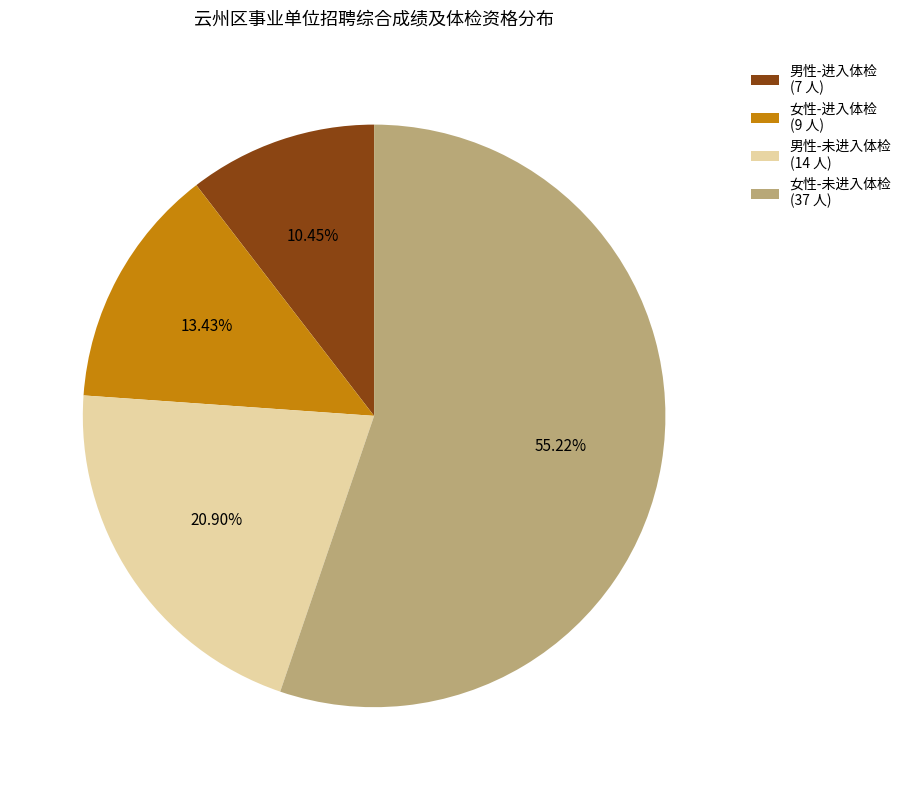

Which slice represents more than half of the pie?

女性-未进入体检 (37 人)